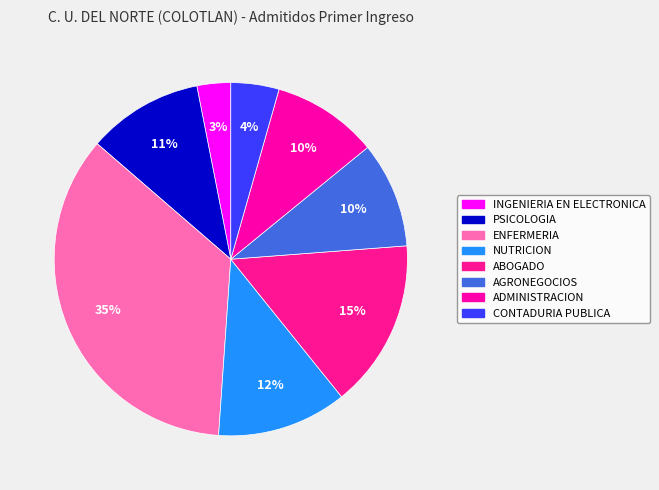

To the nearest percent, what is the average slice percentage?

12%